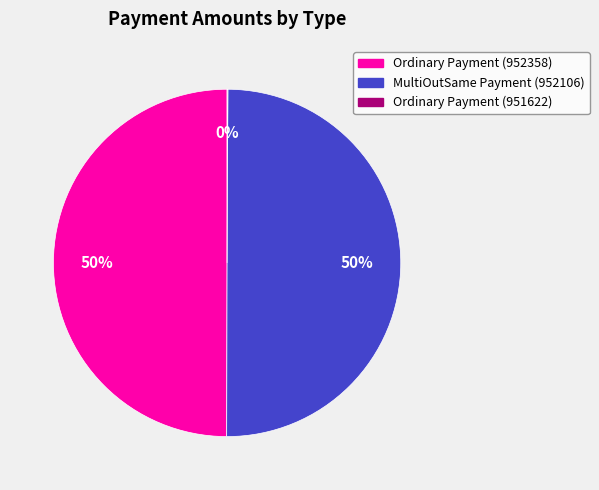

The MultiOutSame Payment (952106) slice represents 50% of the pie. True or false?

True